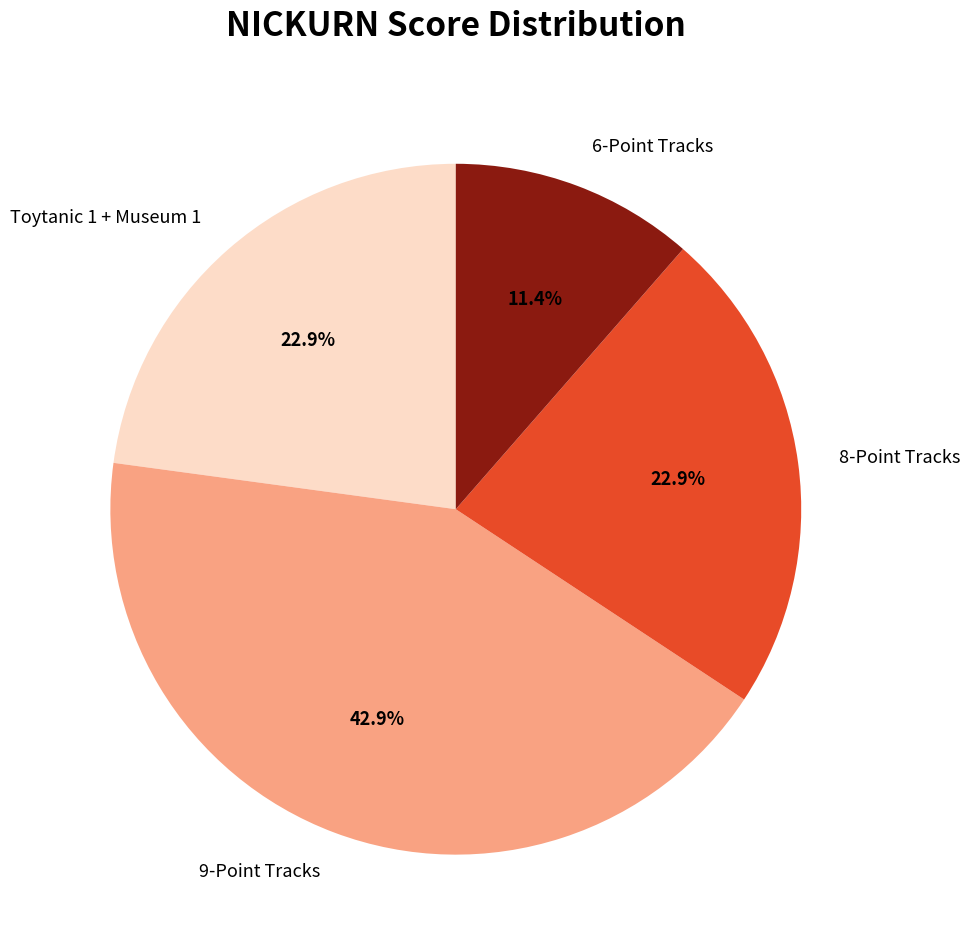

What percentage is NOT represented by Toytanic 1 + Museum 1?

77.1%